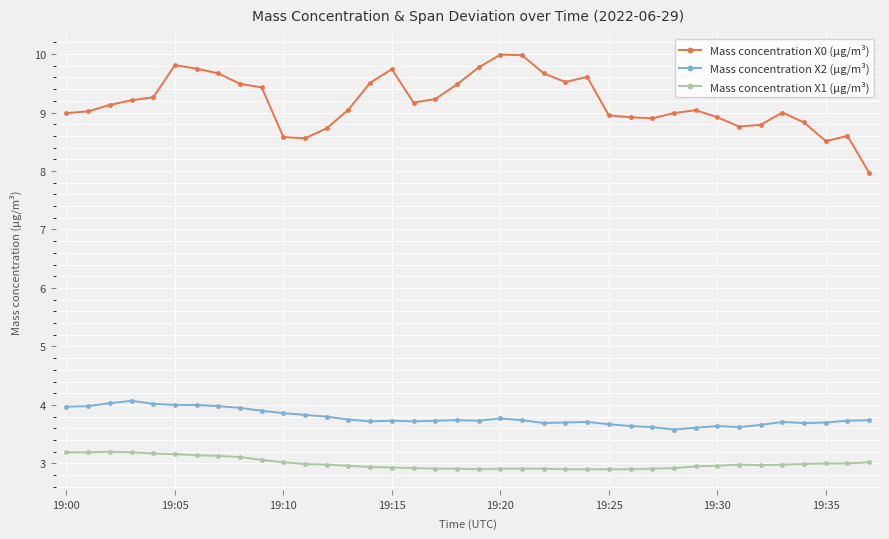

What is the value of the Mass concentration X2 (μg/m³) point at the 17th from the left?

3.7